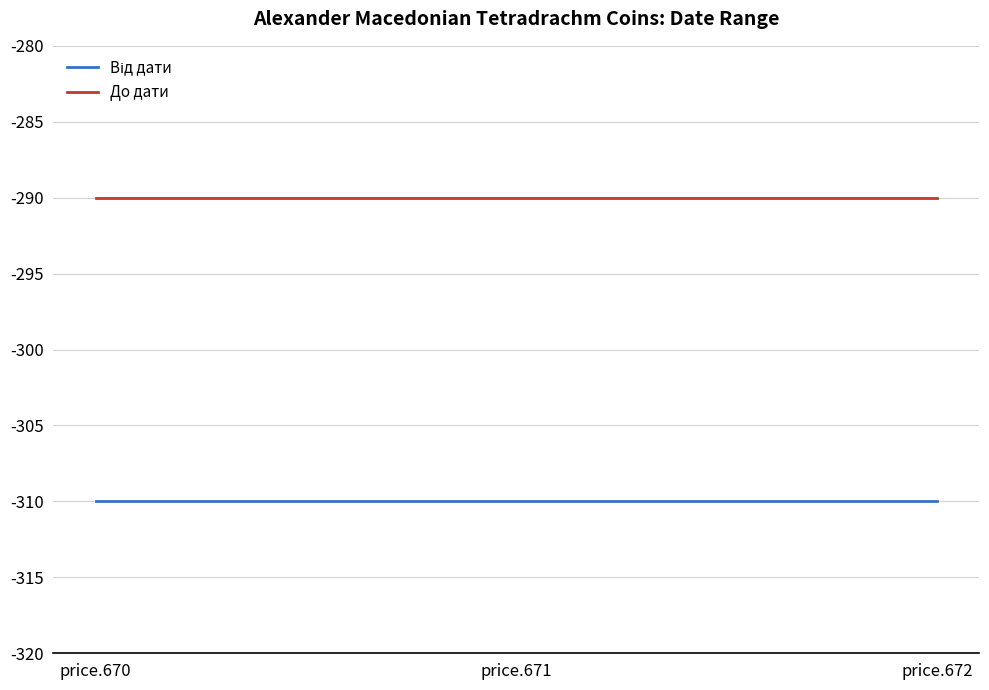

At how many categories does at least one series exceed -301?

3